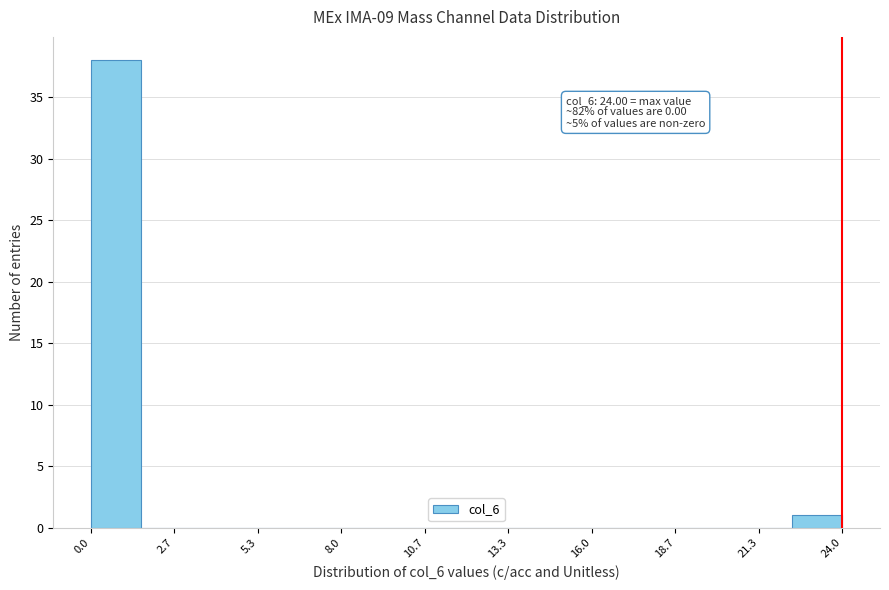

Around what value on the x-axis is the tallest bar? Give the approximate position of its centre, as read against the axis.

1.0